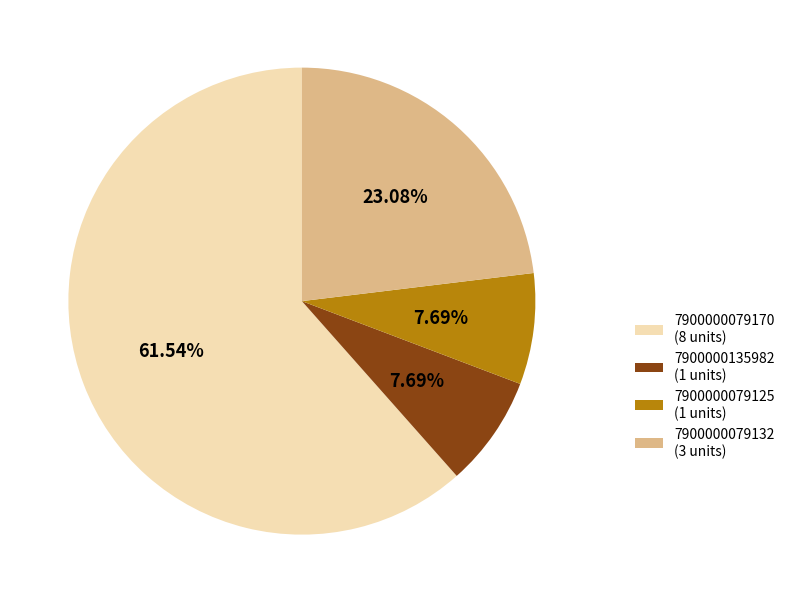

Which category accounts for the majority?

7900000079170